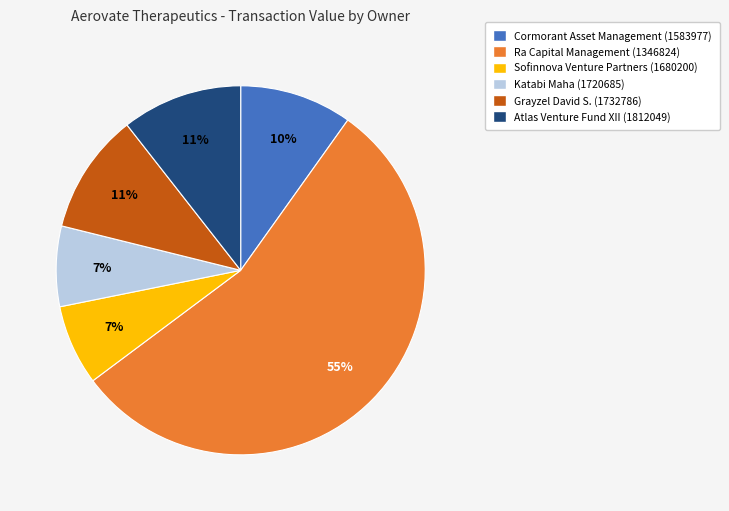

Is Ra Capital Management (1346824) the majority of the pie?

Yes